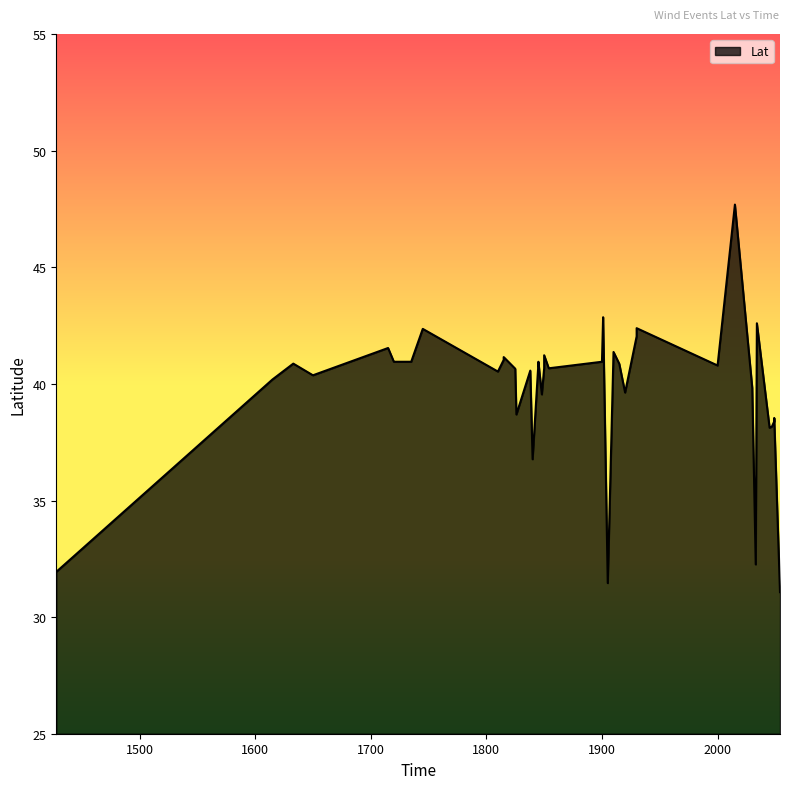

Reading left to right, transcribe all the data shown in this chart.

31.9	40.2	40.9	40.4	41.5	41.0	41.0	42.4	40.5	41.0	41.1	40.6	38.7	40.6	36.8	40.9	41.0	39.5	40.7	40.7	41.2	40.7	41.0	42.9	31.5	41.4	40.9	39.6	42.0	42.4	40.8	47.7	39.8	32.3	42.6	38.1	38.2	38.4	38.5	31.1